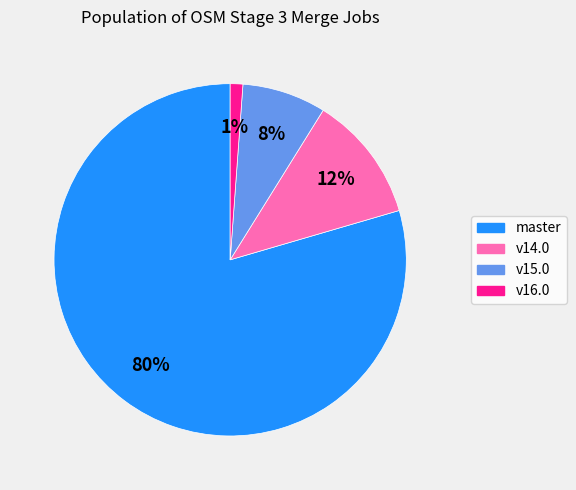

To the nearest percent, what is the average slice percentage?

25%